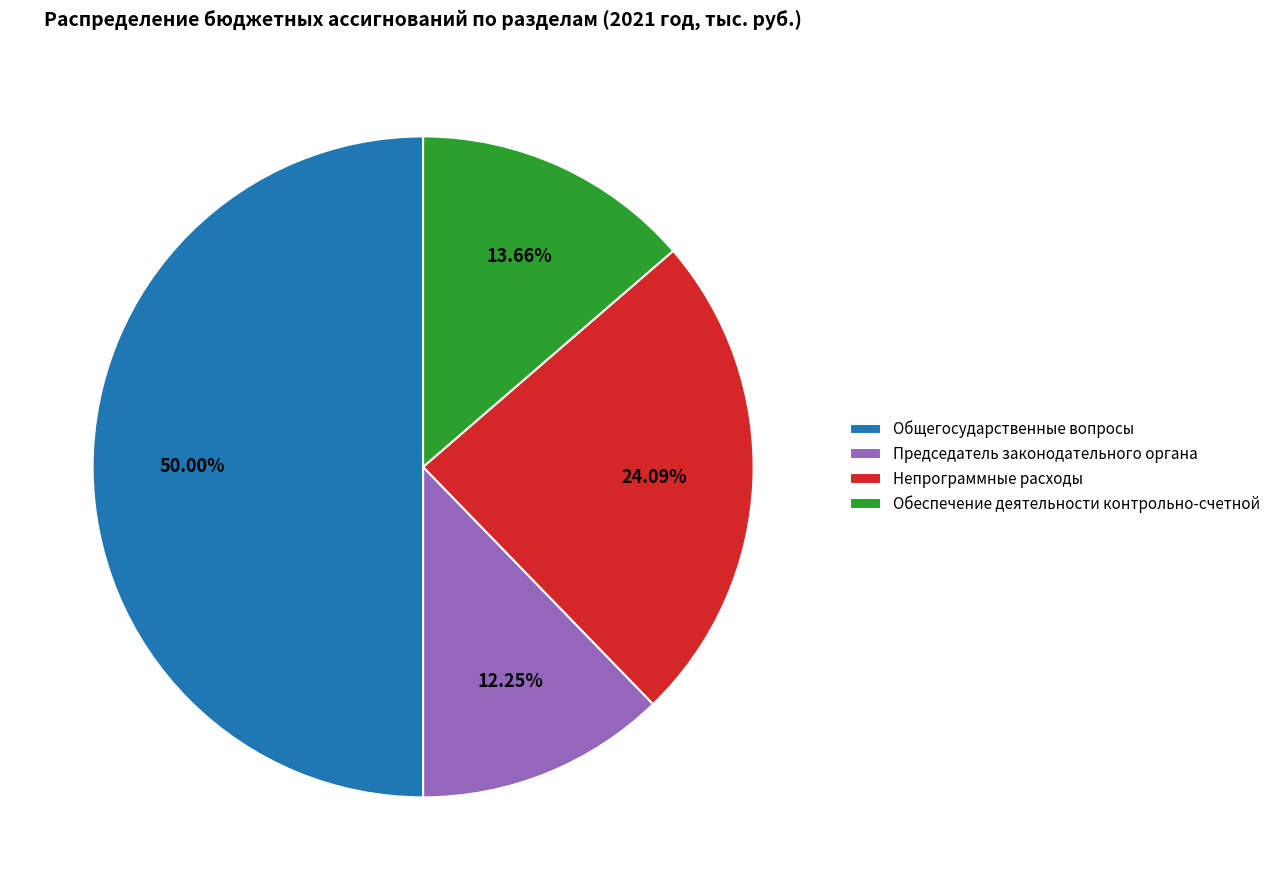

Does Непрограммные расходы represent more than half of the total?

No